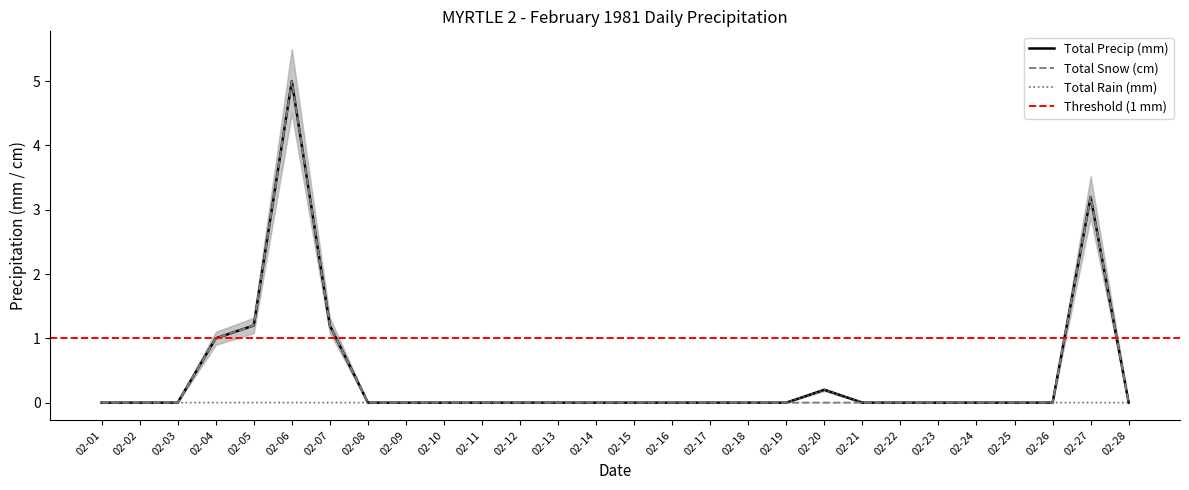

At which label does Total Snow (cm) reach its minimum?

02-01